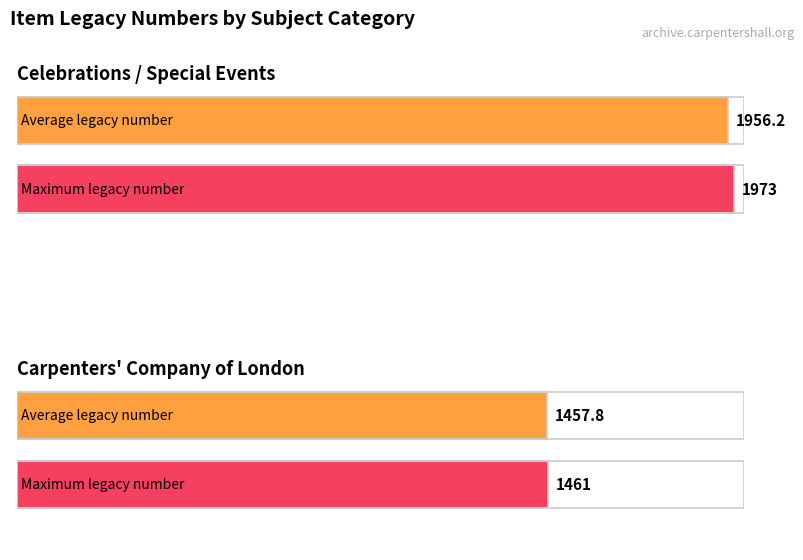

List the series in order of their peak value, highest first.

Celebrations / Special Events, Carpenters Company of London